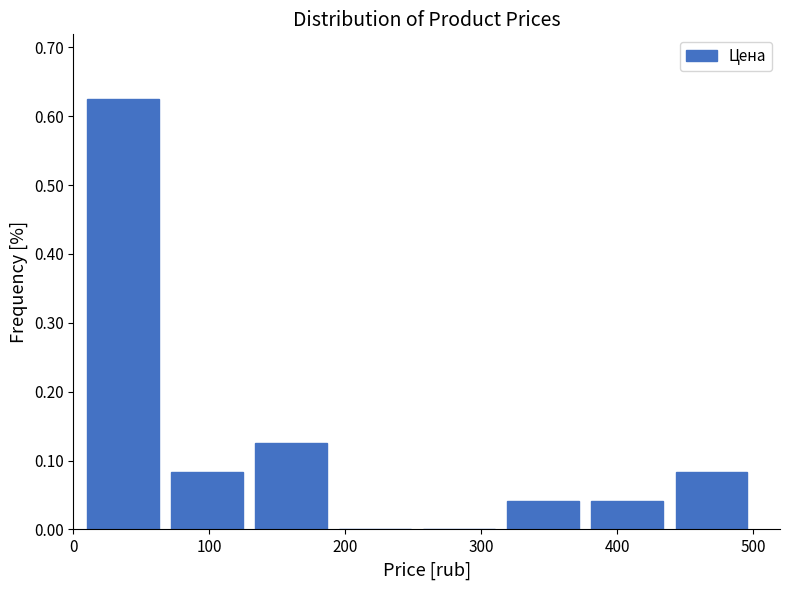

Reading left to right, transcribe this chart: for each bar, give the range it covers on the x-axis and its height. Neither the bar edges nor the heights are printed on the chart, so give them approximately, as read against the axes.

10 to 70: 0.63
70 to 130: 0.08
130 to 190: 0.13
190 to 250: 0
250 to 310: 0
310 to 380: 0.04
380 to 440: 0.04
440 to 500: 0.08